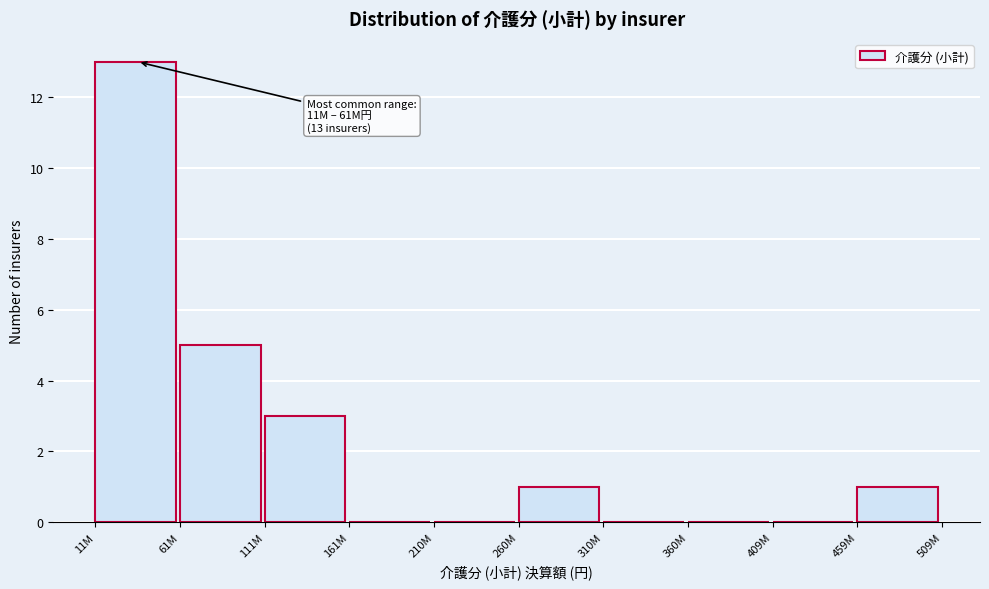

Reading right to left, extract all data points from this chart.

459M=1	409M=0	360M=0	310M=0	260M=1	210M=0	161M=0	111M=3	61M=5	11M=13